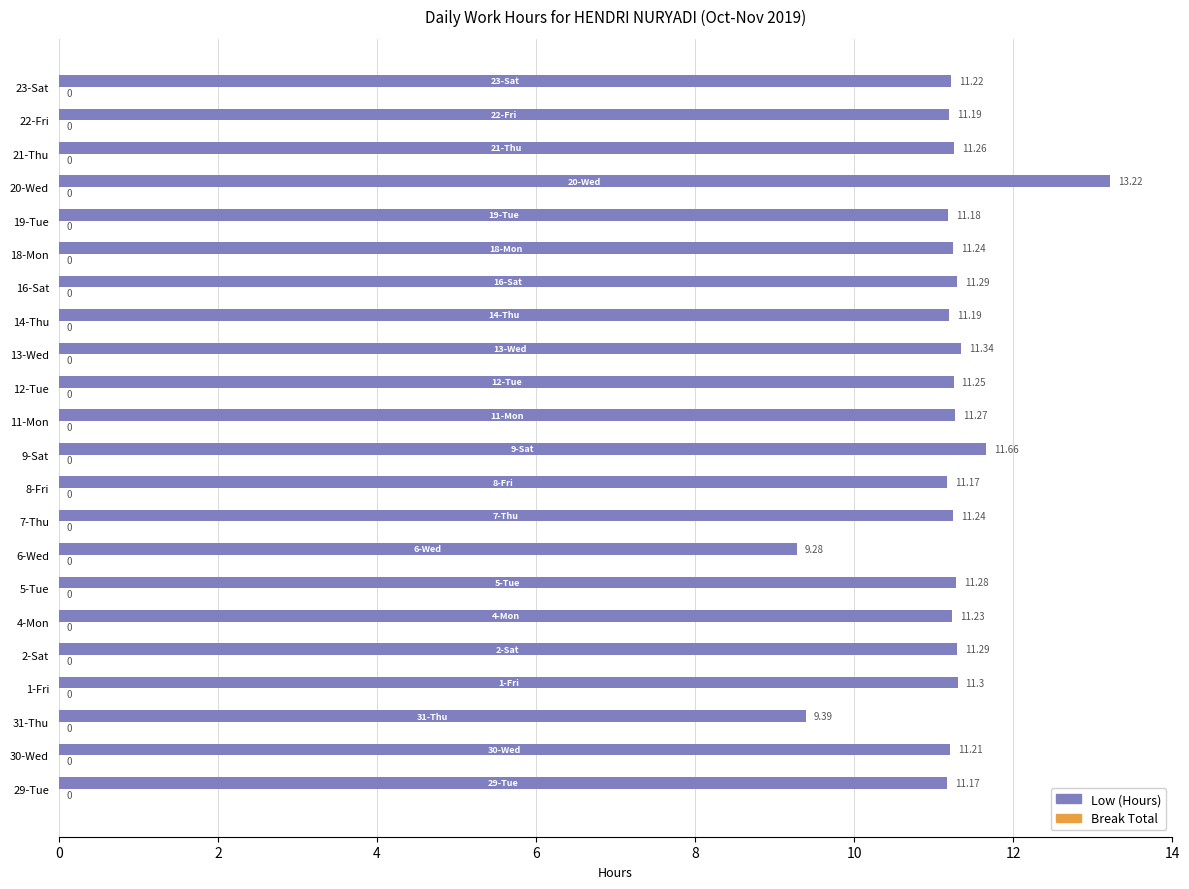

What is the ratio of the value at 16-Sat to the value at 2-Sat?

1.0